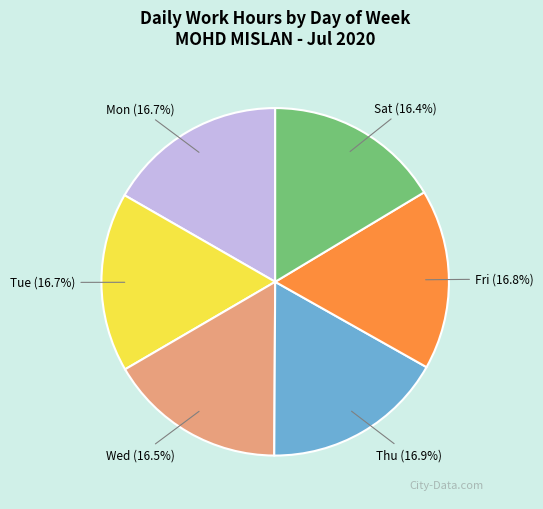

Is there a majority slice in this chart?

No